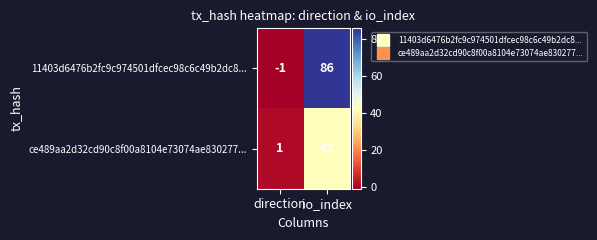

Is it true that 11403d6476b2fc9c974501dfcec98c6c49b2dc8... equals 0 at direction?

False